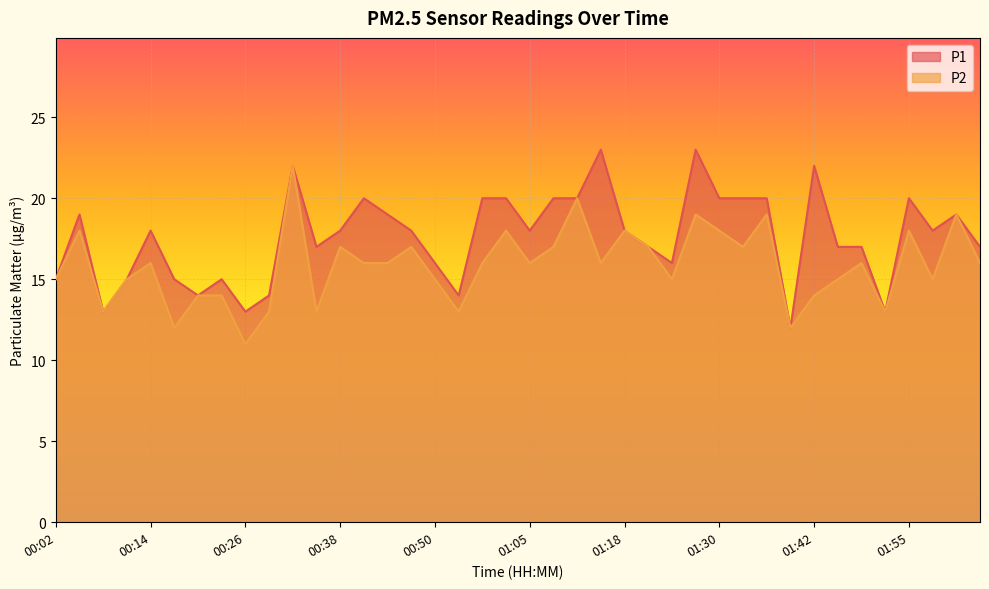

What is the average value of the P1 series?

18